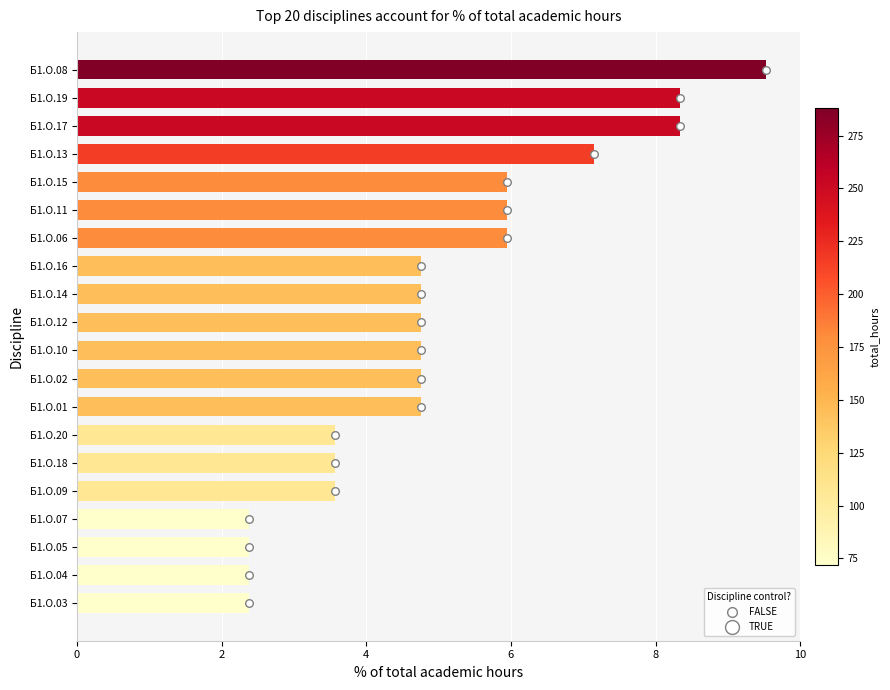

What is the change in value from Б1.О.05 to Б1.О.14?

+2.4